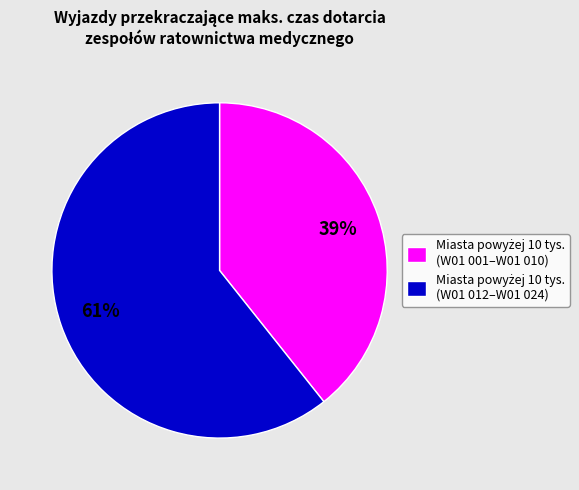

How many segments does this pie chart have?

2